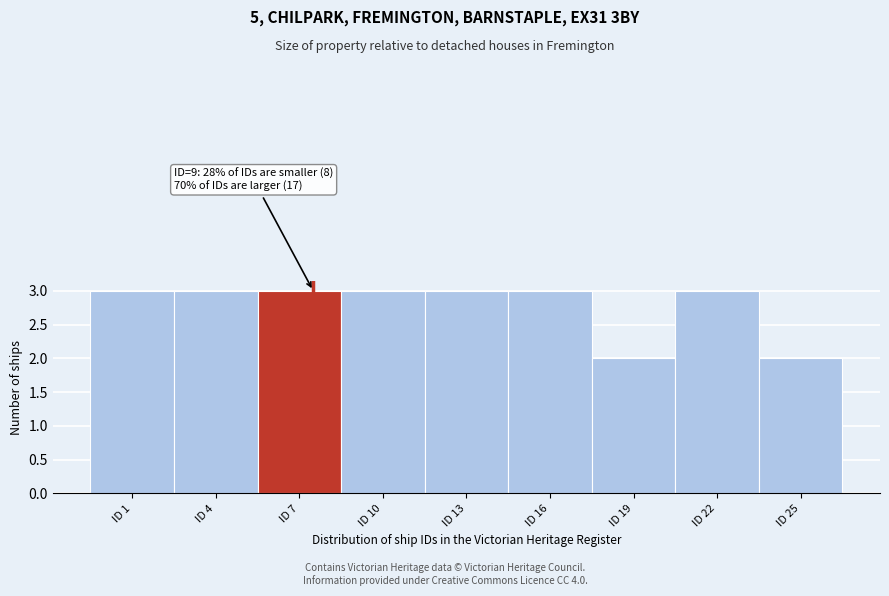

Reading right to left, transcribe all the data shown in this chart.

2	3	2	3	3	3	3	3	3